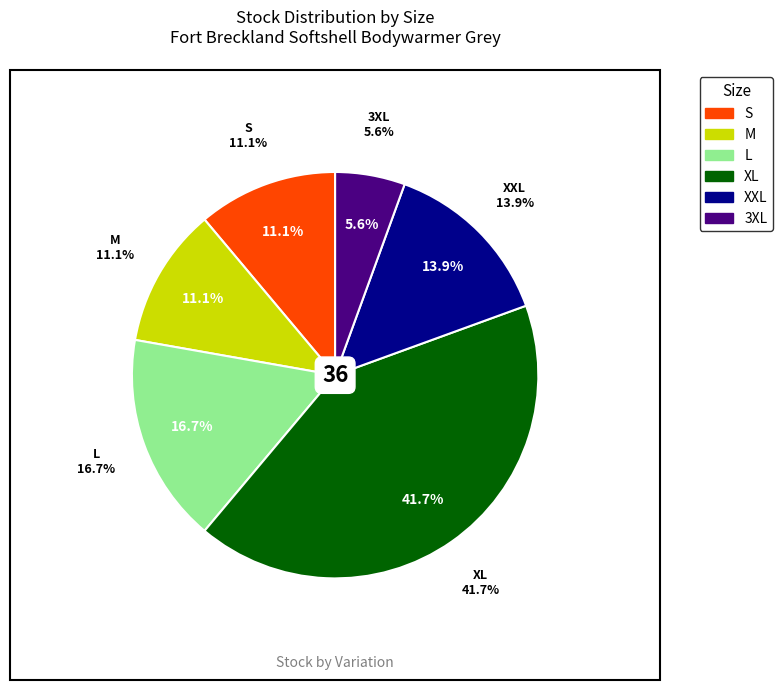

How many slices are in this pie chart?

6